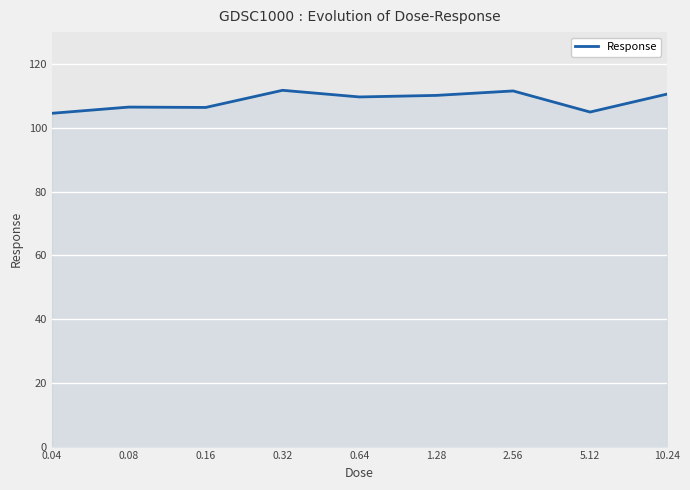

What is the difference between the maximum and minimum values?

7.2